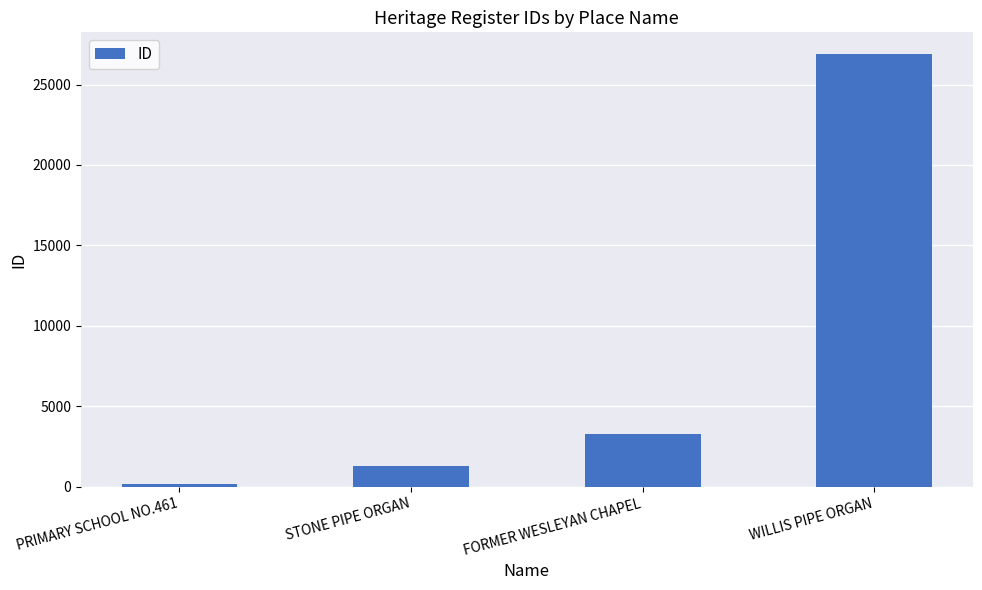

What is the difference between the maximum and minimum values?

26712